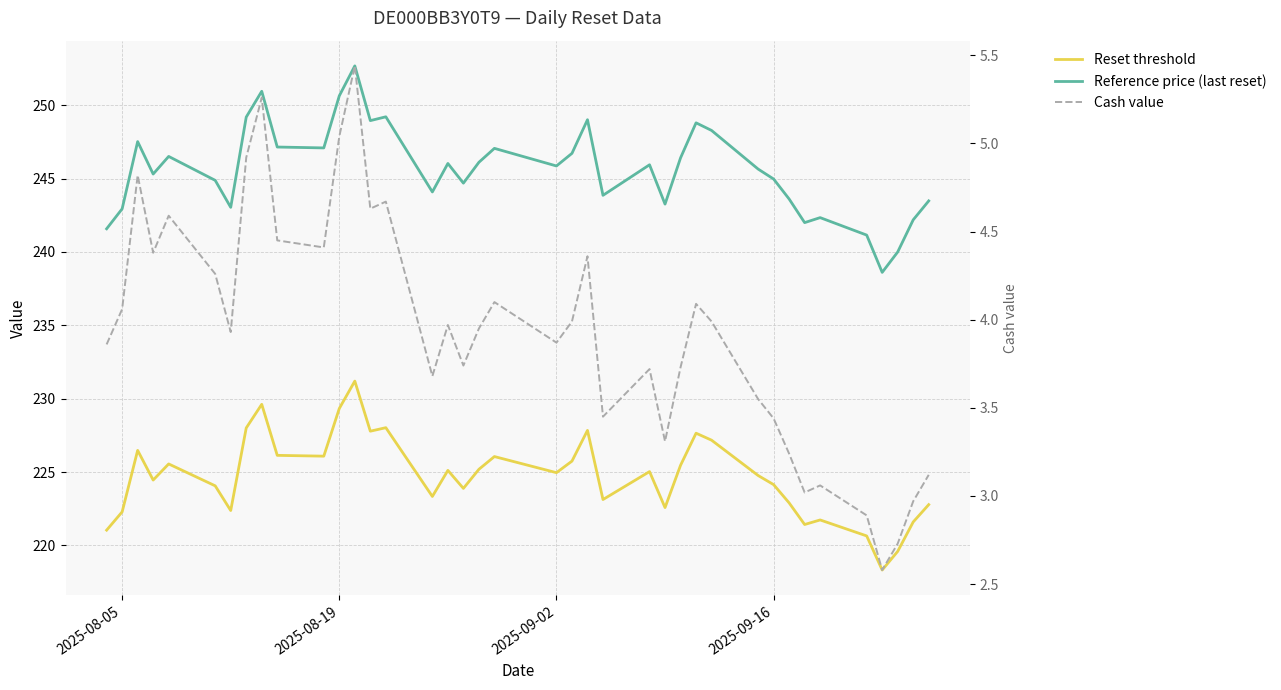

Is this an area chart (filled region under the line)?

No